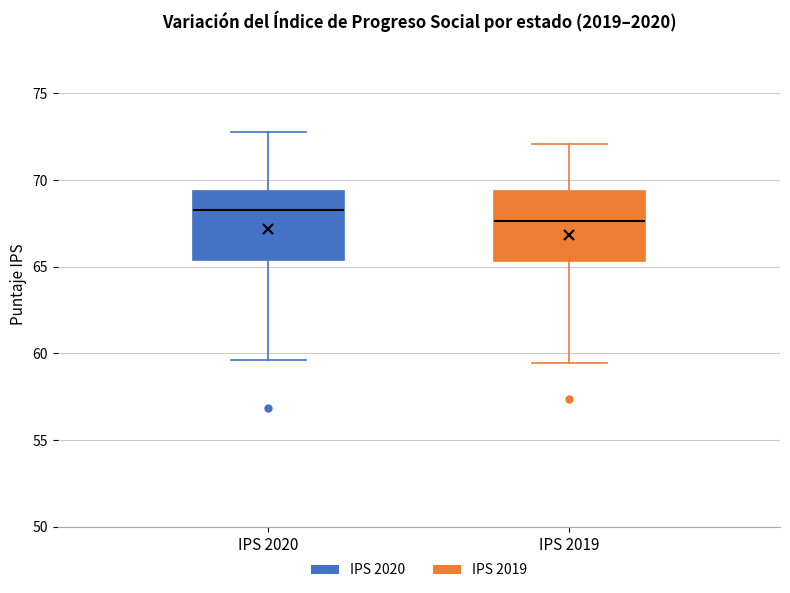

Where does the median line of the box for IPS 2020 sit on the y-axis? The values are not printed on the chart, so give them approximately, as read against the axis.

68.5